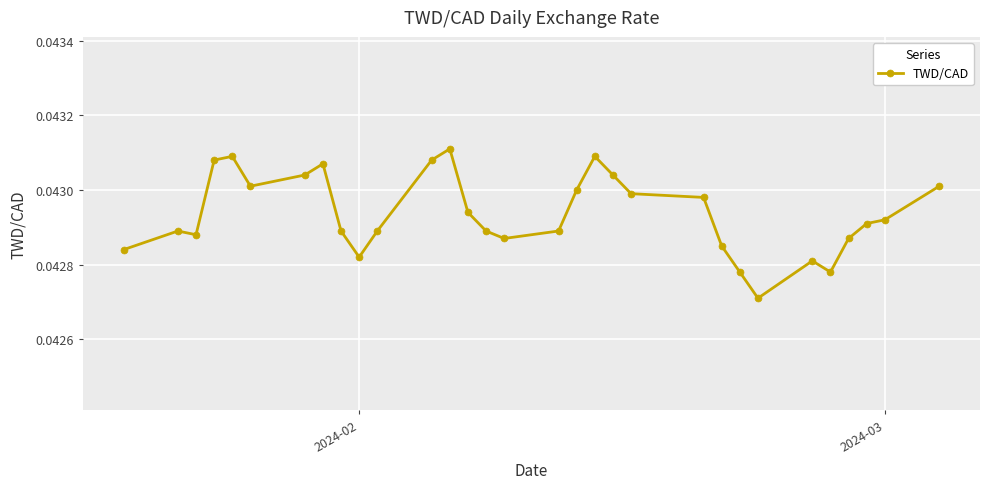

True or false: there are more than 2 points higher than both neighbors.

True